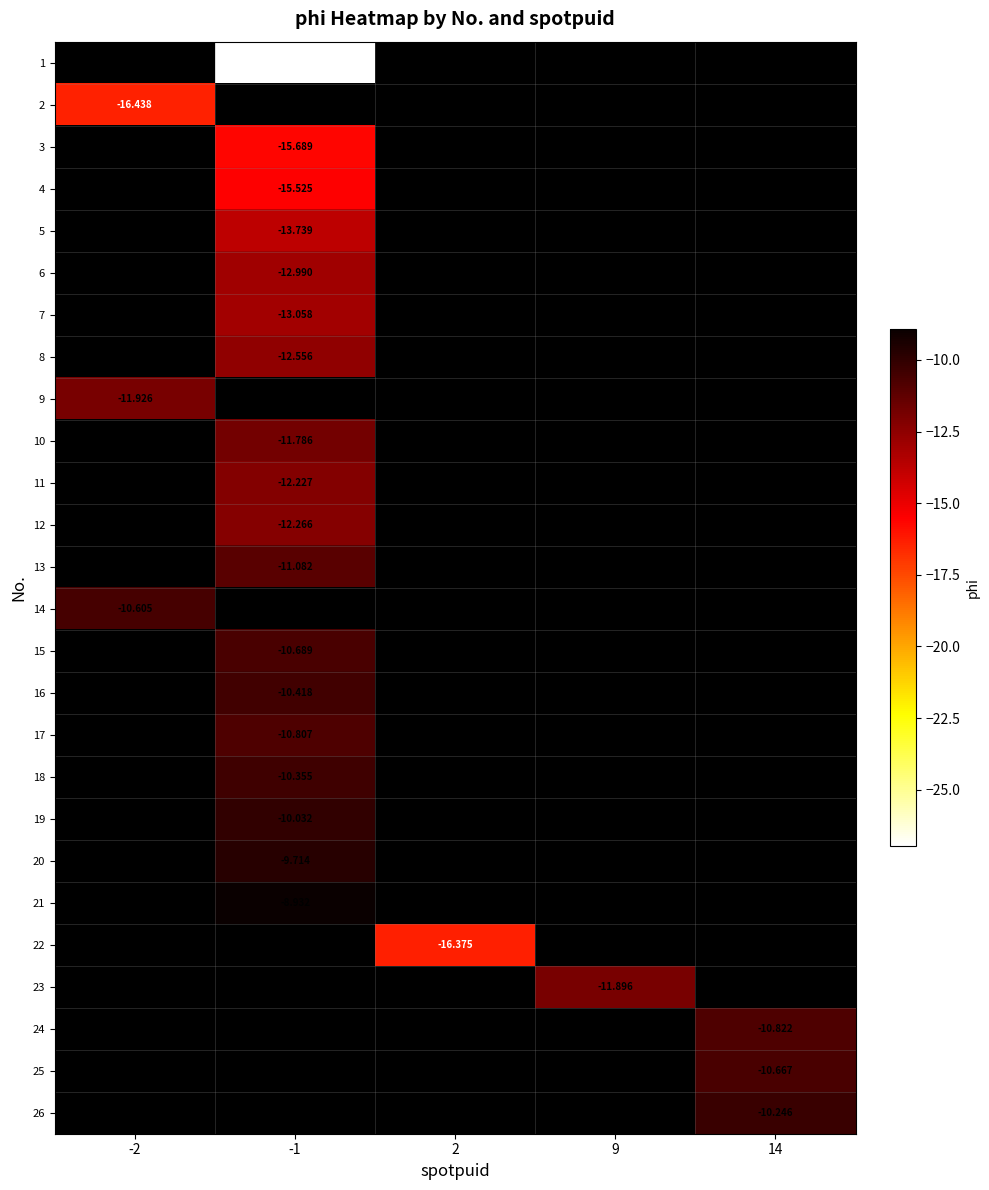

How many series are shown in this chart?

26